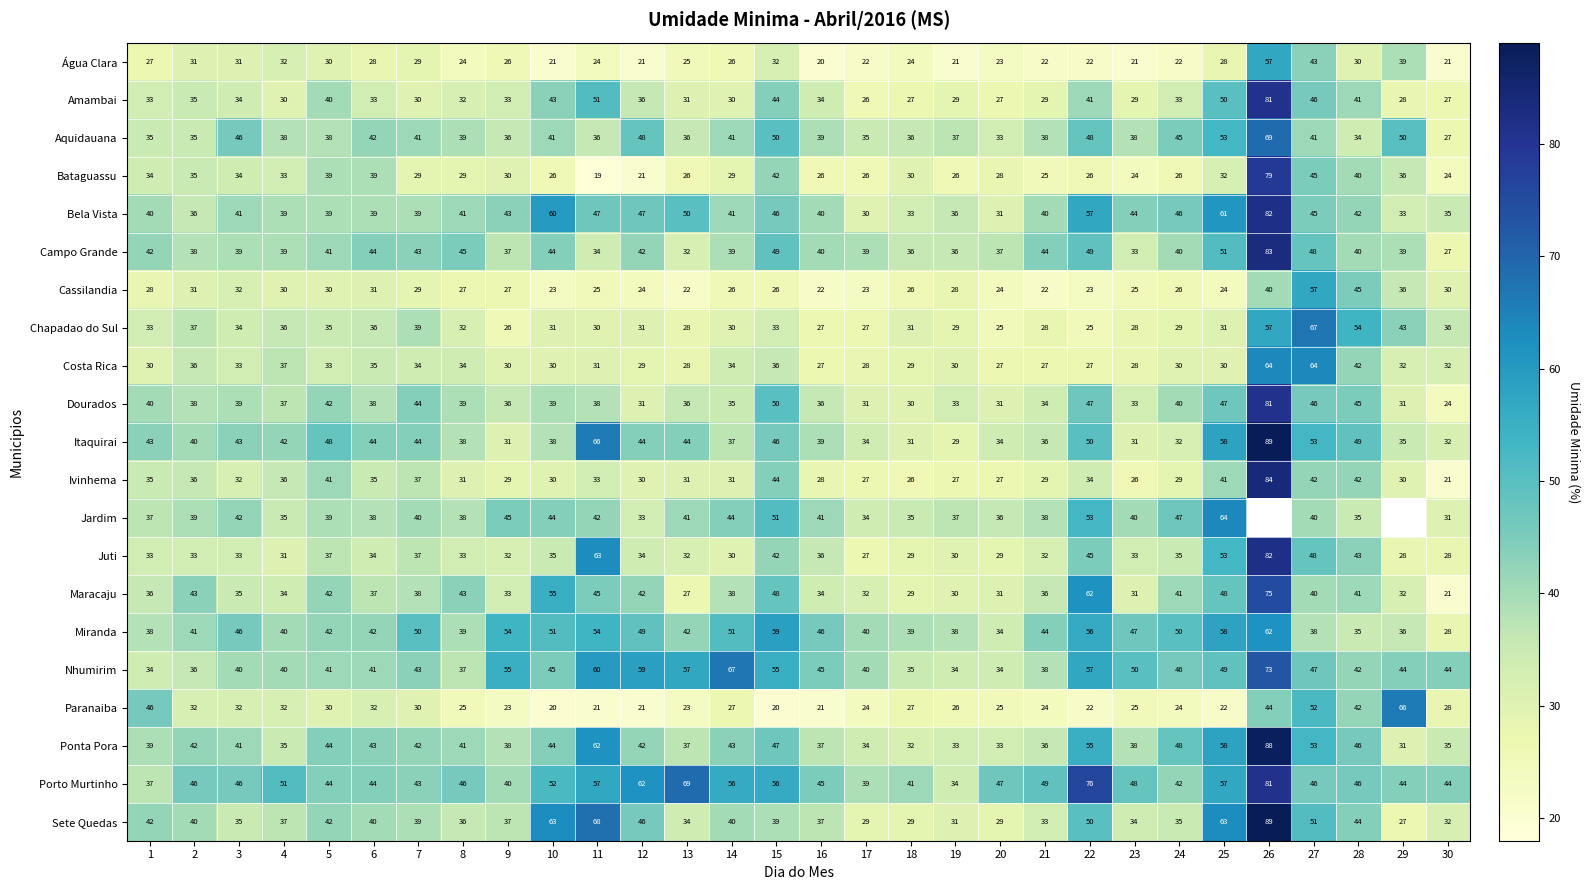

True or false: Porto Murtinho has a value of 45 at 19.

False